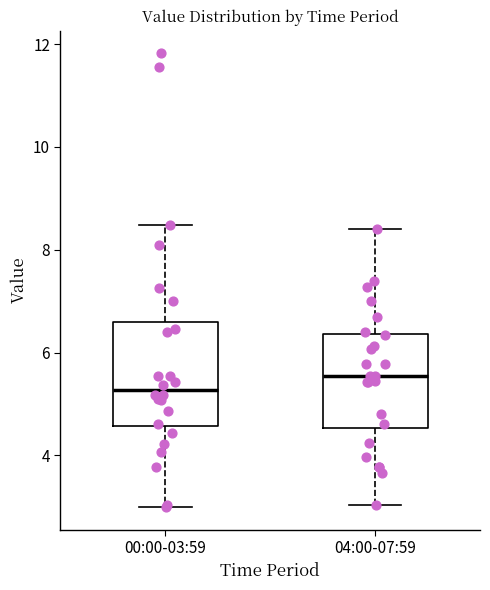

Reading left to right, transcribe this box plot: for each box, give where its median line is, the range the box spans, and where its two whiskers end, as read against the y-axis. The values are not printed on the chart, so give them approximately, as read against the axis.

00:00-03:59: median 5.2, box 4.6 to 6.6, whiskers 3.0 to 8.4
04:00-07:59: median 5.6, box 4.6 to 6.4, whiskers 3.0 to 8.4